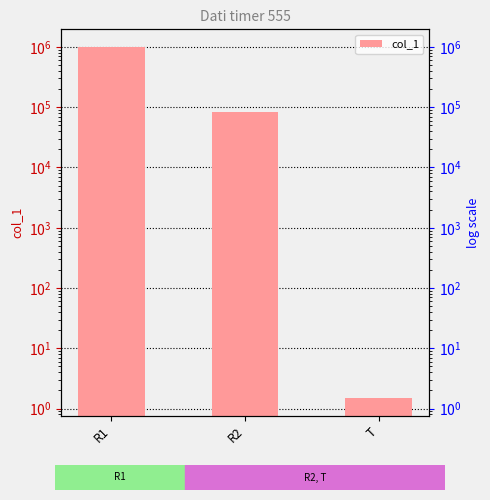

Which category has the lowest value across all series?

T